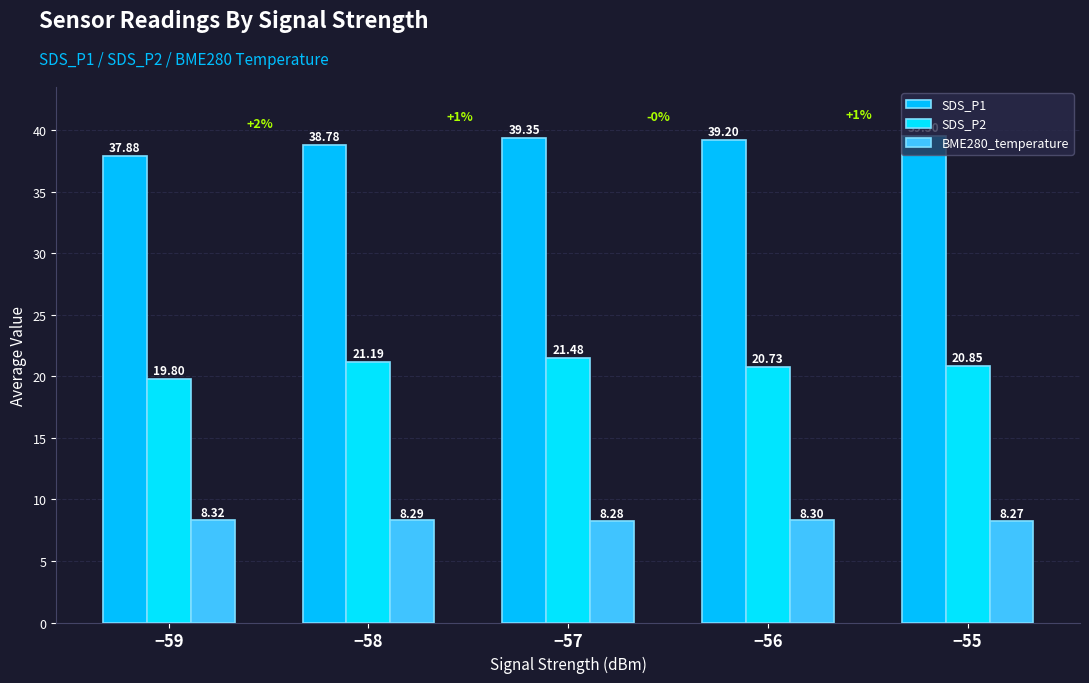

Which category has the lowest value across all series?

−55